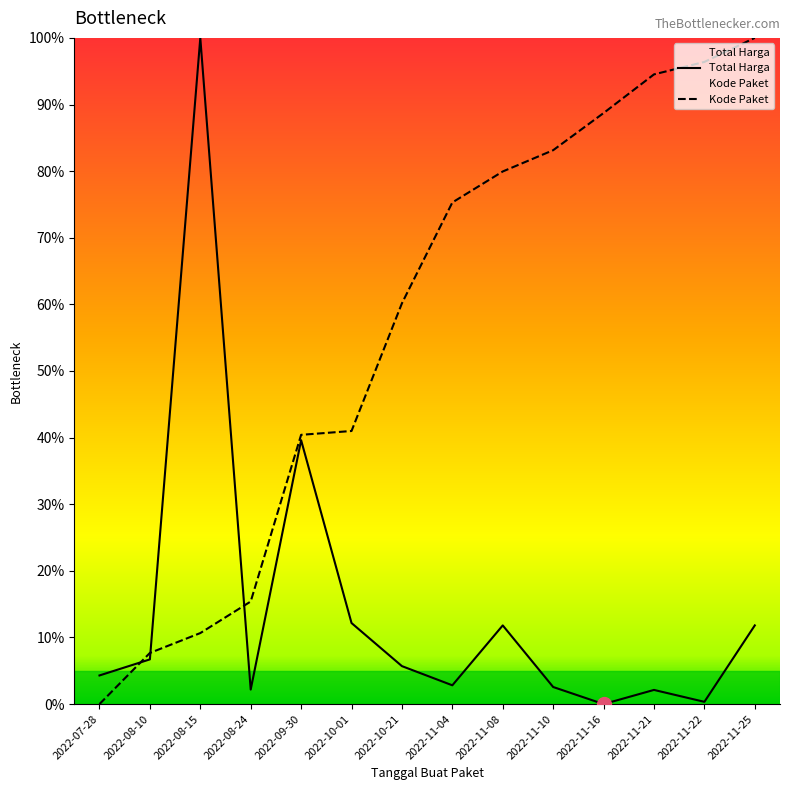

Which series has the largest total across all categories?

Kode Paket